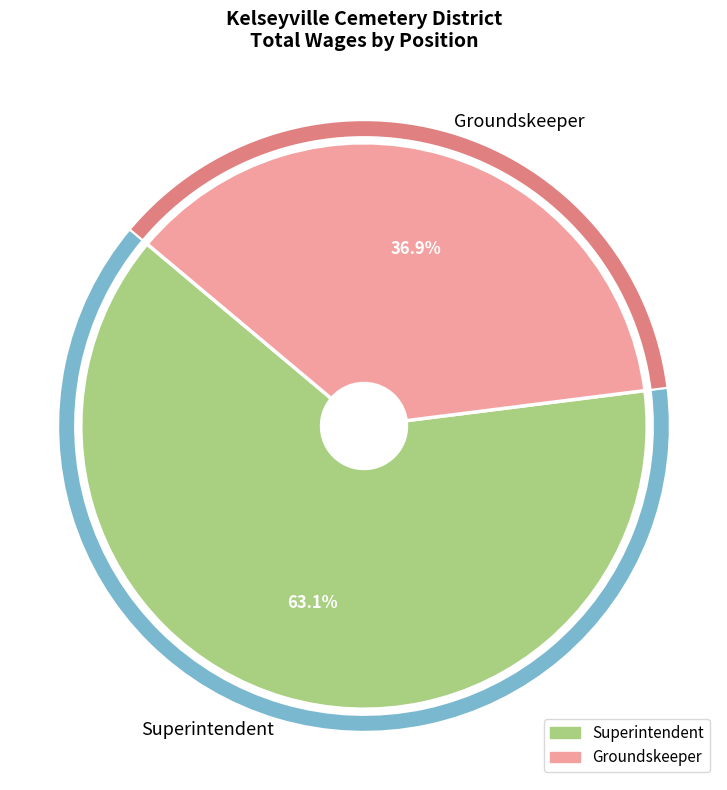

Which category has the smallest portion of the pie?

Groundskeeper